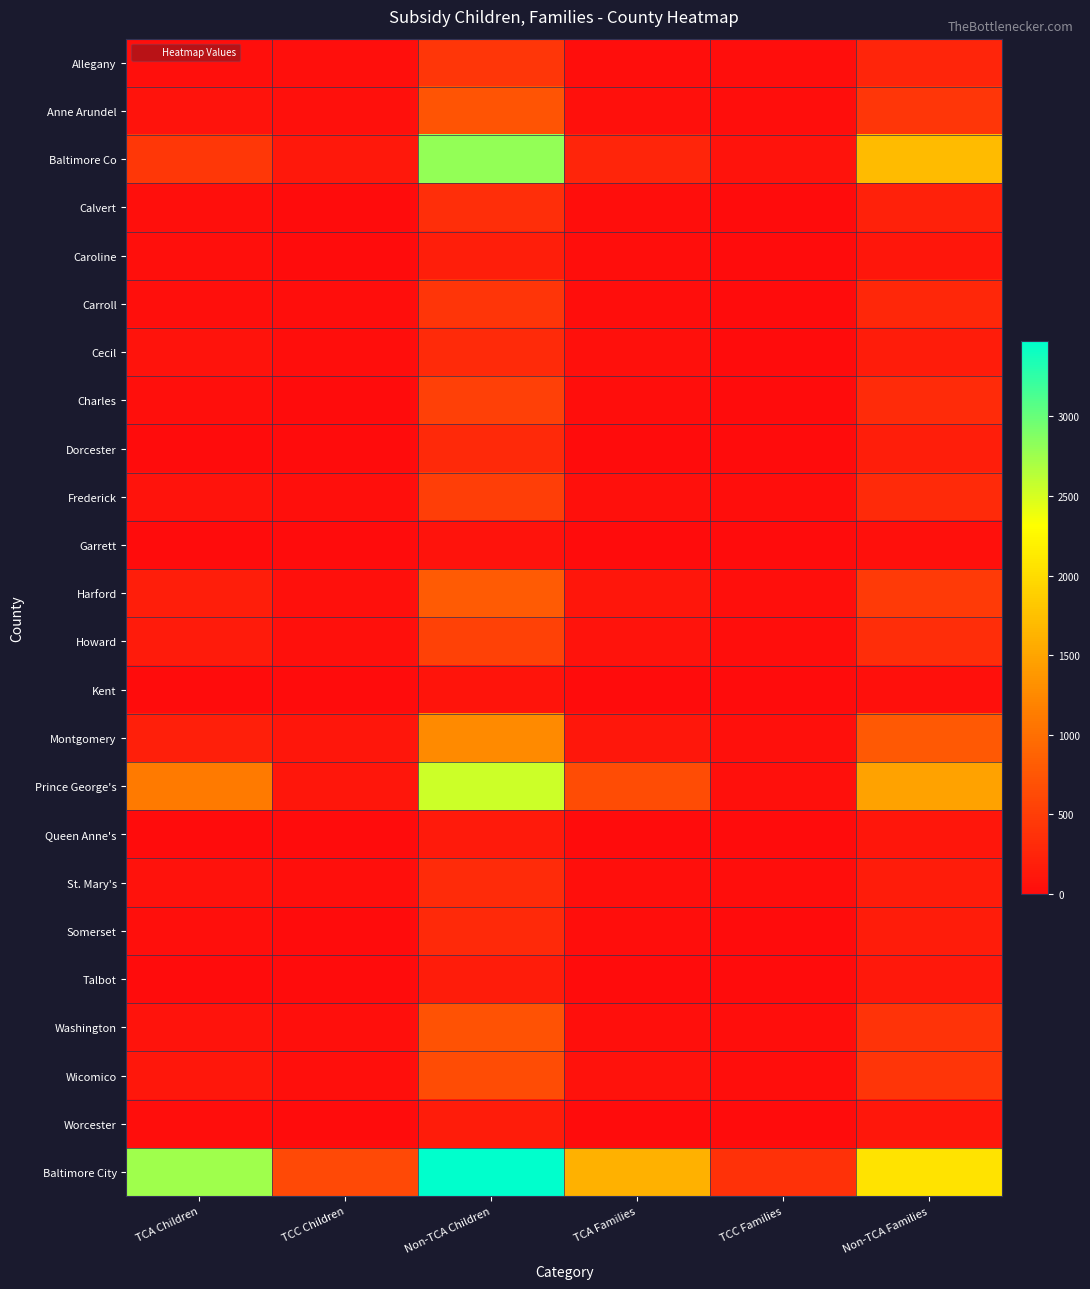

Reading left to right, extract all data points from this chart.

Allegany: TCA Children=32	TCC Children=30	Non-TCA Children=422	TCA Families=16	TCC Families=18	Non-TCA Families=255
Anne Arundel: TCA Children=80	TCC Children=53	Non-TCA Children=724	TCA Families=45	TCC Families=27	Non-TCA Families=422
Baltimore Co: TCA Children=437	TCC Children=134	Non-TCA Children=2802	TCA Families=246	TCC Families=79	Non-TCA Families=1705
Calvert: TCA Children=38	TCC Children=11	Non-TCA Children=342	TCA Families=18	TCC Families=9	Non-TCA Families=204
Caroline: TCA Children=31	TCC Children=0	Non-TCA Children=184	TCA Families=14	TCC Families=0	Non-TCA Families=102
Carroll: TCA Children=39	TCC Children=16	Non-TCA Children=417	TCA Families=24	TCC Families=9	Non-TCA Families=275
Cecil: TCA Children=68	TCC Children=18	Non-TCA Children=310	TCA Families=43	TCC Families=13	Non-TCA Families=172
Charles: TCA Children=35	TCC Children=8	Non-TCA Children=521	TCA Families=15	TCC Families=5	Non-TCA Families=319
Dorcester: TCA Children=8	TCC Children=8	Non-TCA Children=287	TCA Families=7	TCC Families=5	Non-TCA Families=190
Frederick: TCA Children=70	TCC Children=36	Non-TCA Children=503	TCA Families=44	TCC Families=20	Non-TCA Families=312
Garrett: TCA Children=6	TCC Children=0	Non-TCA Children=76	TCA Families=4	TCC Families=0	Non-TCA Families=47
Harford: TCA Children=181	TCC Children=52	Non-TCA Children=791	TCA Families=96	TCC Families=29	Non-TCA Families=471
Howard: TCA Children=155	TCC Children=45	Non-TCA Children=540	TCA Families=79	TCC Families=19	Non-TCA Families=329
Kent: TCA Children=10	TCC Children=6	Non-TCA Children=84	TCA Families=5	TCC Families=5	Non-TCA Families=50
Montgomery: TCA Children=197	TCC Children=102	Non-TCA Children=1252	TCA Families=121	TCC Families=52	Non-TCA Families=779
Prince George's: TCA Children=1112	TCC Children=105	Non-TCA Children=2539	TCA Families=643	TCC Families=54	Non-TCA Families=1477
Queen Anne's: TCA Children=9	TCC Children=11	Non-TCA Children=143	TCA Families=4	TCC Families=7	Non-TCA Families=96
St. Mary's: TCA Children=59	TCC Children=32	Non-TCA Children=318	TCA Families=30	TCC Families=17	Non-TCA Families=172
Somerset: TCA Children=40	TCC Children=1	Non-TCA Children=286	TCA Families=16	TCC Families=1	Non-TCA Families=168
Talbot: TCA Children=7	TCC Children=7	Non-TCA Children=175	TCA Families=4	TCC Families=5	Non-TCA Families=124
Washington: TCA Children=78	TCC Children=28	Non-TCA Children=710	TCA Families=40	TCC Families=15	Non-TCA Families=406
Wicomico: TCA Children=118	TCC Children=38	Non-TCA Children=650	TCA Families=62	TCC Families=20	Non-TCA Families=411
Worcester: TCA Children=18	TCC Children=1	Non-TCA Children=168	TCA Families=10	TCC Families=1	Non-TCA Families=111
Baltimore City: TCA Children=2744	TCC Children=622	Non-TCA Children=3475	TCA Families=1615	TCC Families=370	Non-TCA Families=2072